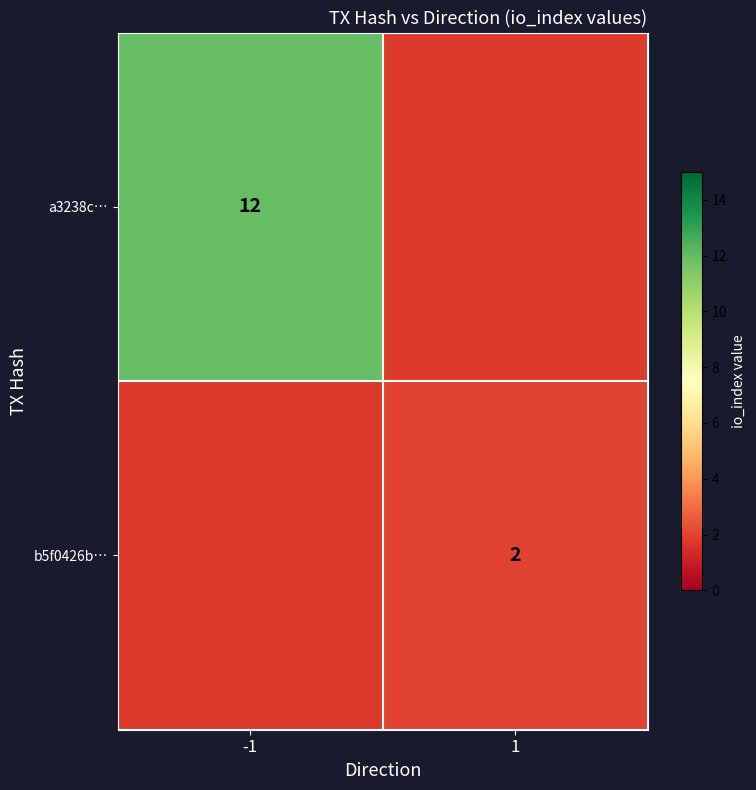

At 1, list the series in order from smallest to largest.

a3238c…, b5f0426b…